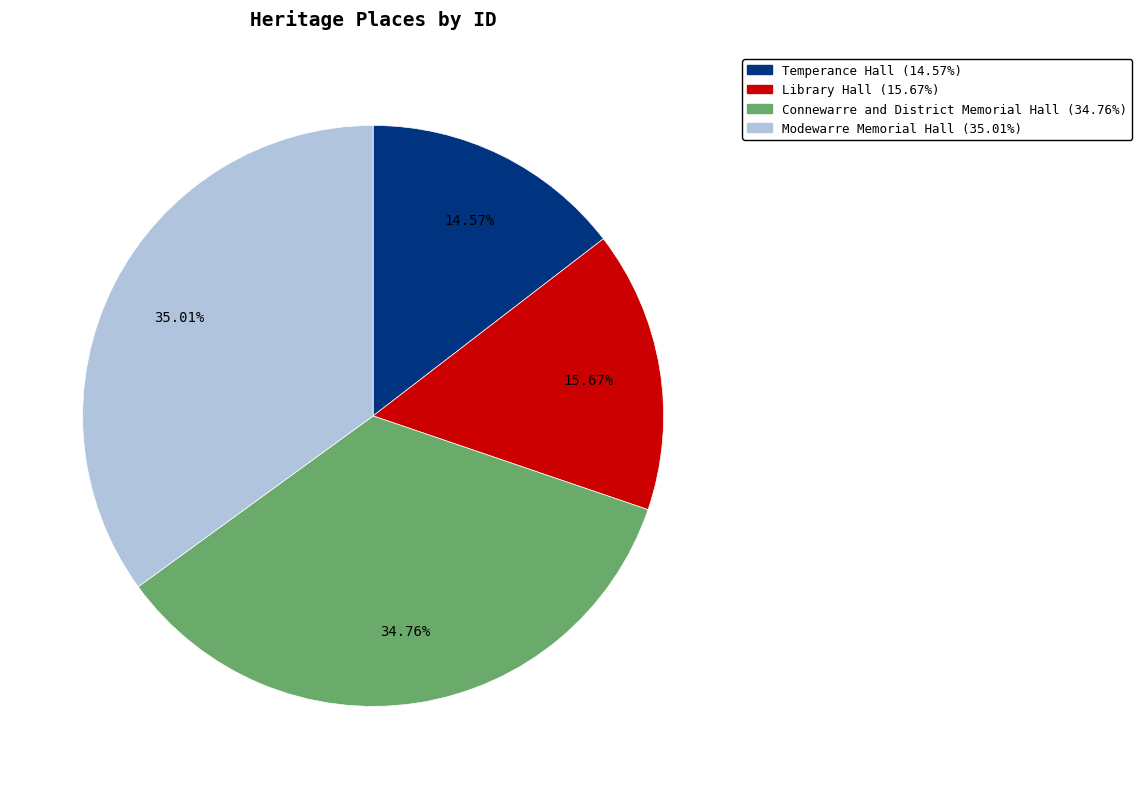

Does Modewarre Memorial Hall represent more than half of the total?

No